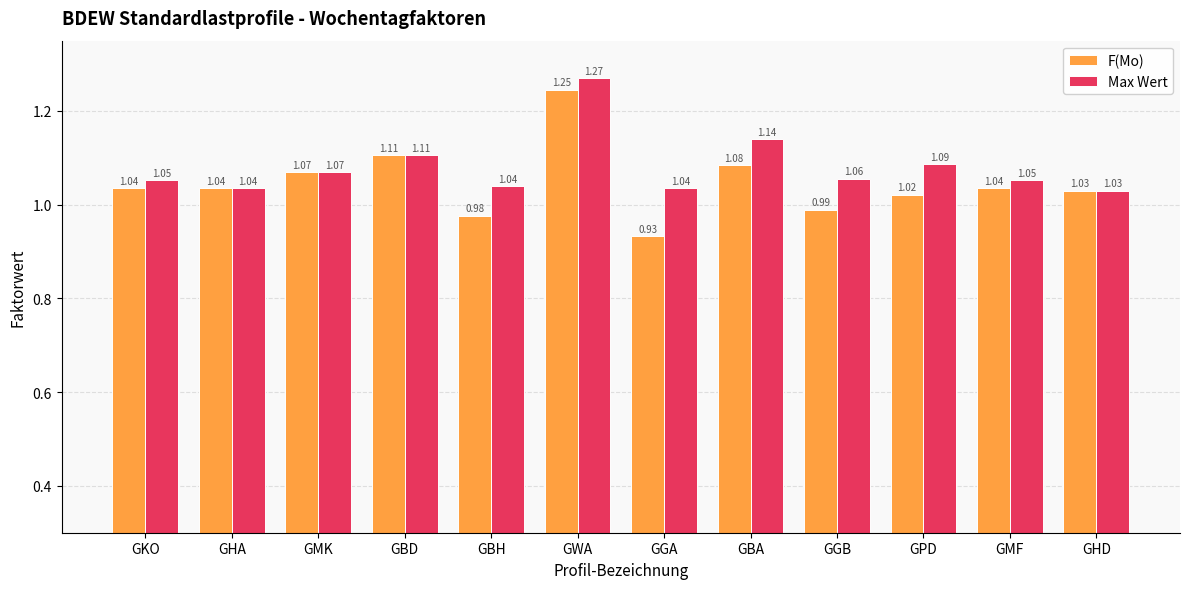

Rank the series by their average value, from lowest to highest.

F(Mo), Max Wert